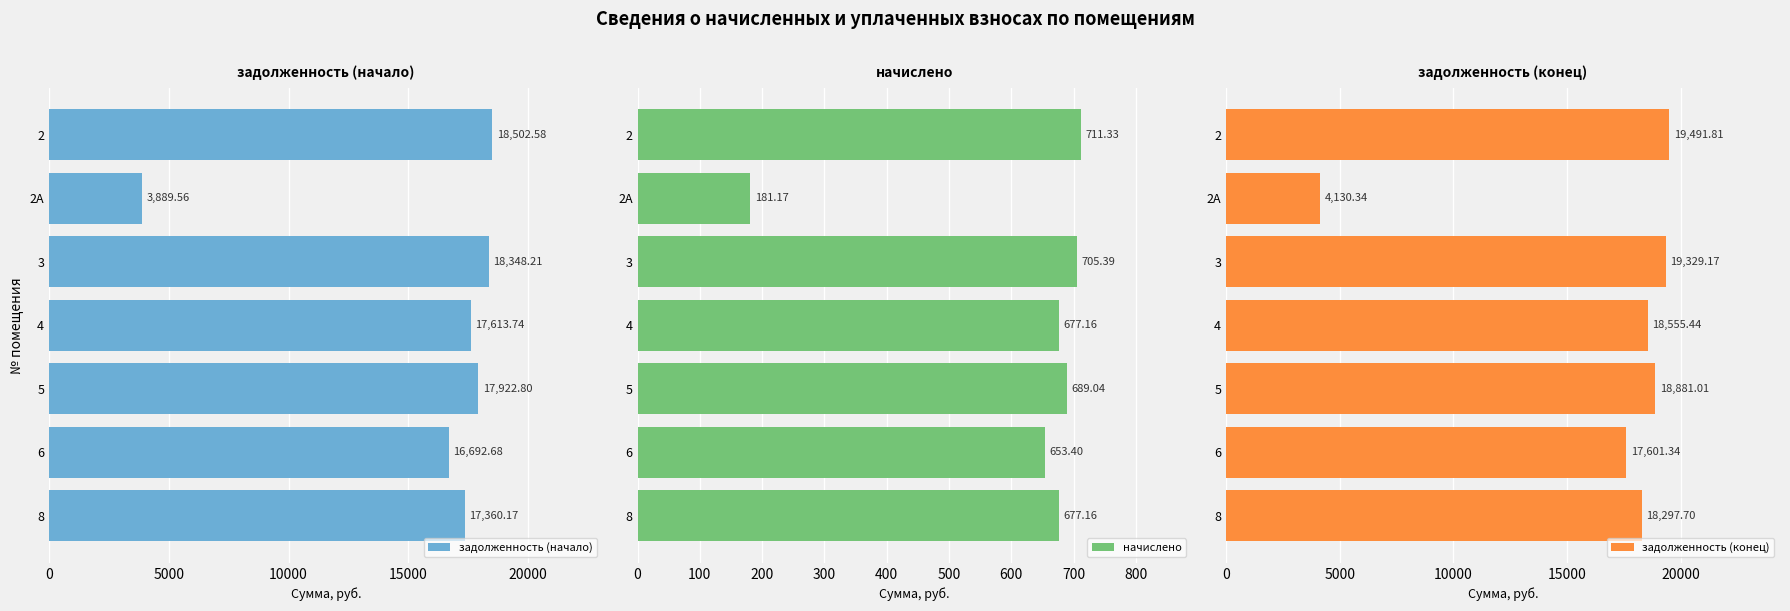

What is the difference between the maximum and second lowest values in the начислено series?

57.9